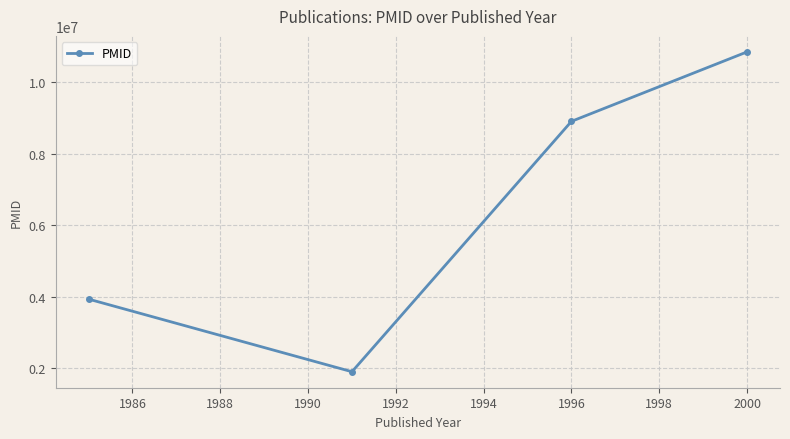

What is the value of the 3rd point from the left?

8910329